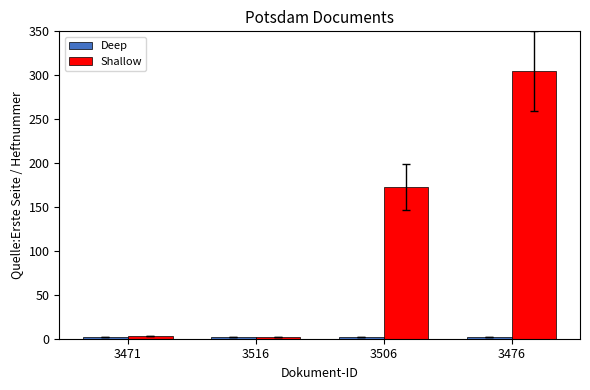

Are the bars horizontal?

No